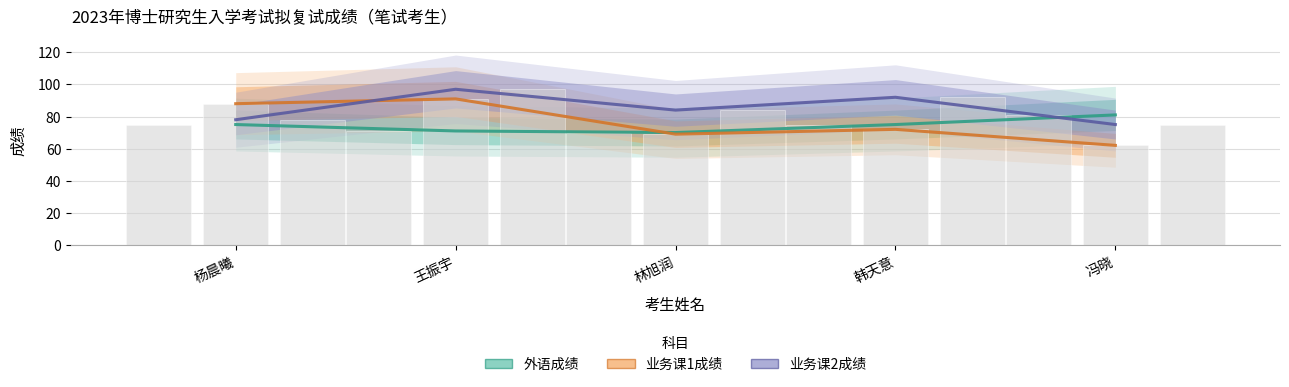

The value of 外语成绩 at 冯晓 is 81. True or false?

True